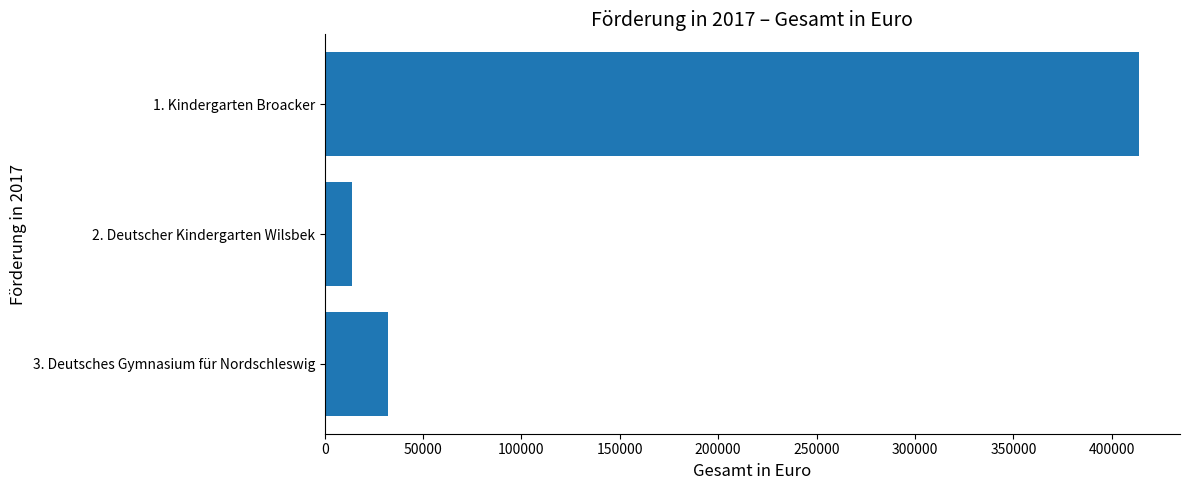

List the labels in order of value, largest first.

1. Kindergarten Broacker, 3. Deutsches Gymnasium für Nordschleswig, 2. Deutscher Kindergarten Wilsbek